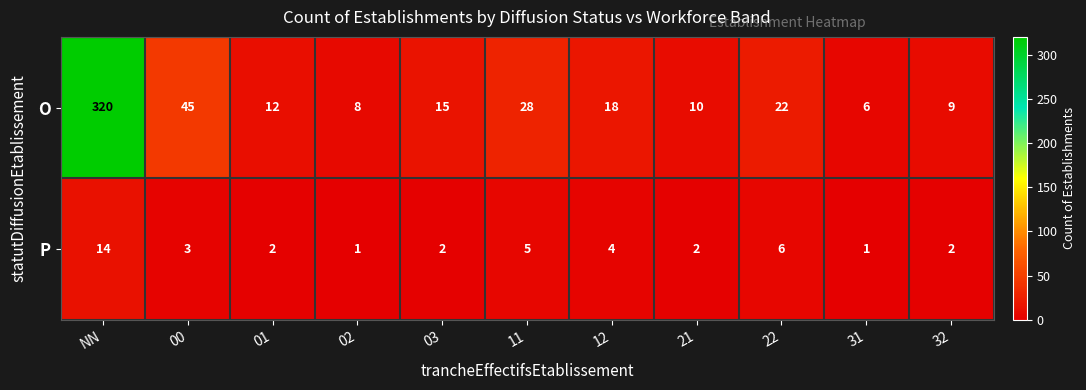

Reading left to right, list all the values displayed in this chart.

O: NN=320	00=45	01=12	02=8	03=15	11=28	12=18	21=10	22=22	31=6	32=9
P: NN=14	00=3	01=2	02=1	03=2	11=5	12=4	21=2	22=6	31=1	32=2